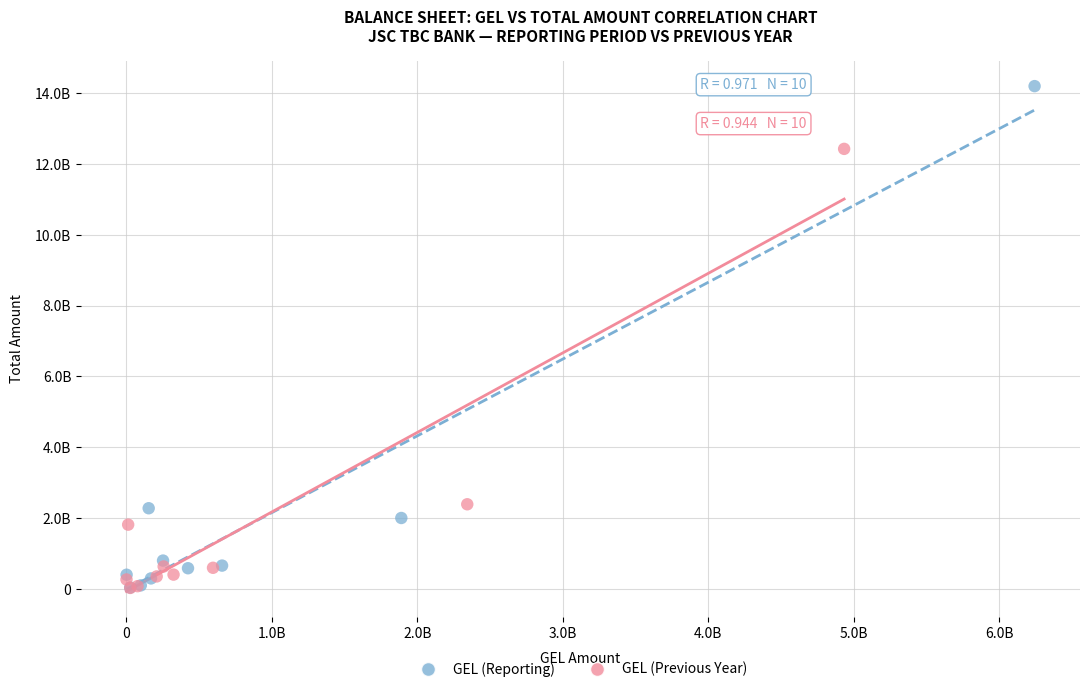

What are all the series names shown in the legend?

GEL (Reporting), GEL (Previous Year)